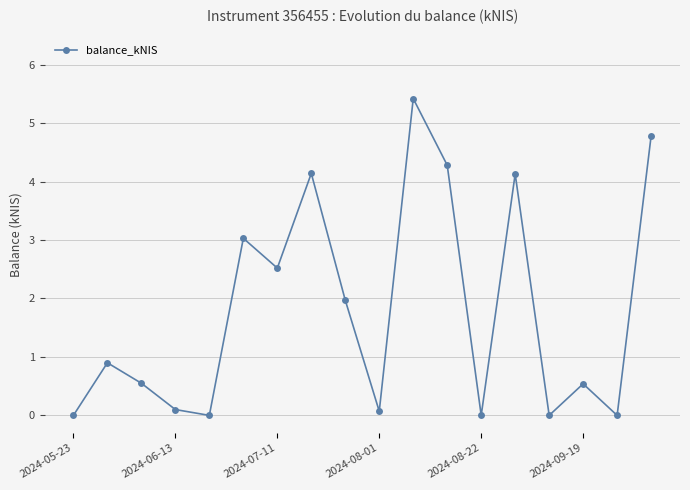

What is the value of the 16th point from the left?

0.5